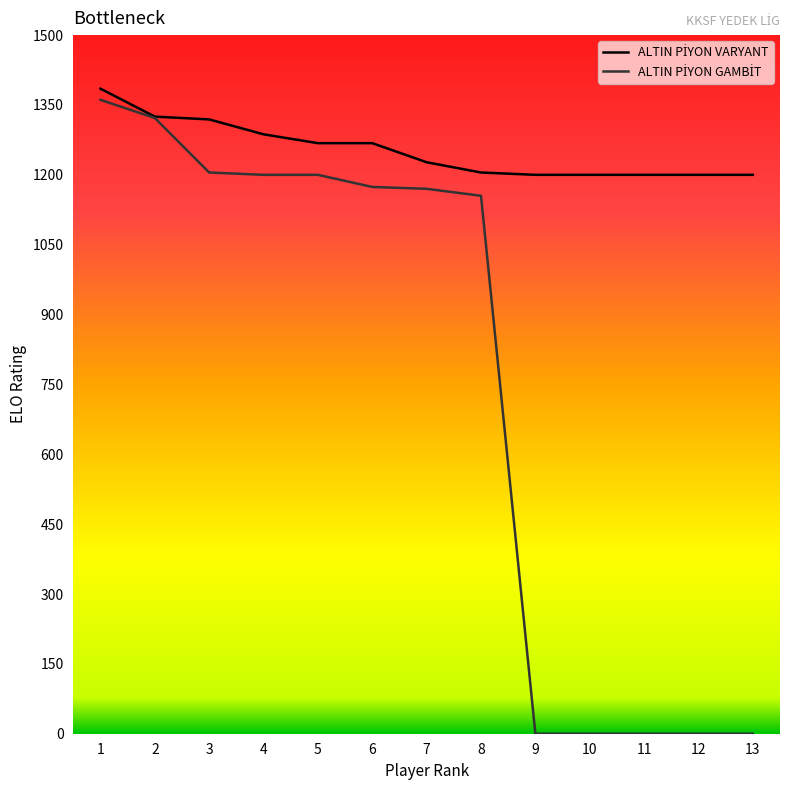

What are all the series names shown in the legend?

ALTIN PİYON VARYANT, ALTIN PİYON GAMBİT